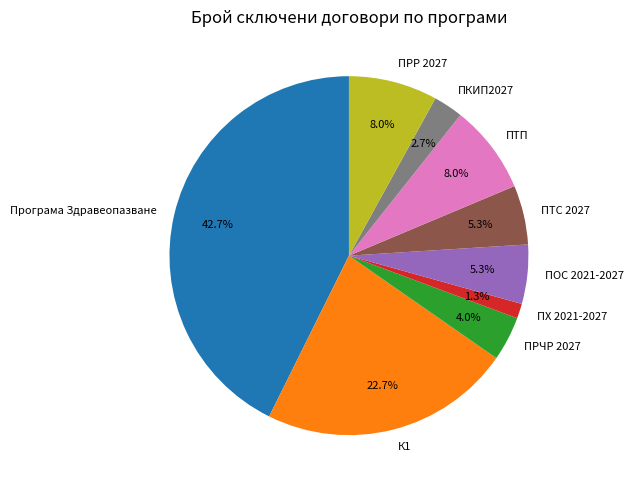

Is ПРЧР 2027 the majority of the pie?

No